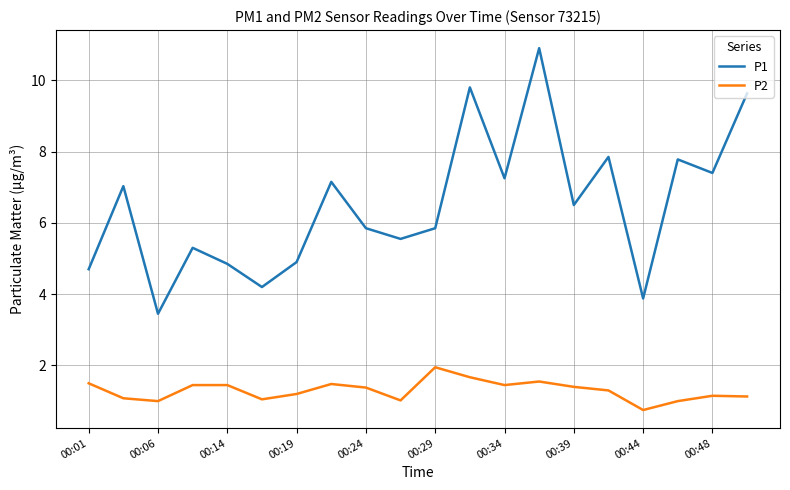

List the series in order of their overall mean, lowest first.

P2, P1